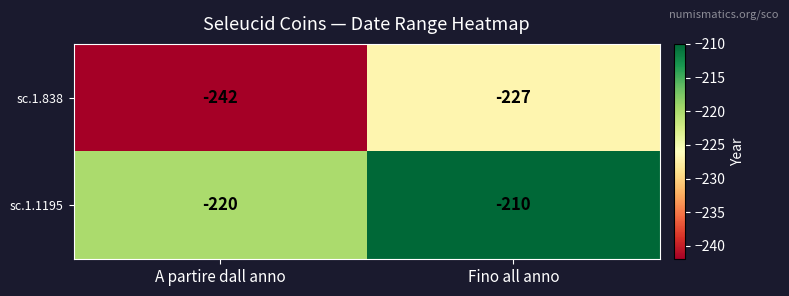

Rank the categories by sc.1.838 value from lowest to highest.

A partire dall anno, Fino all anno